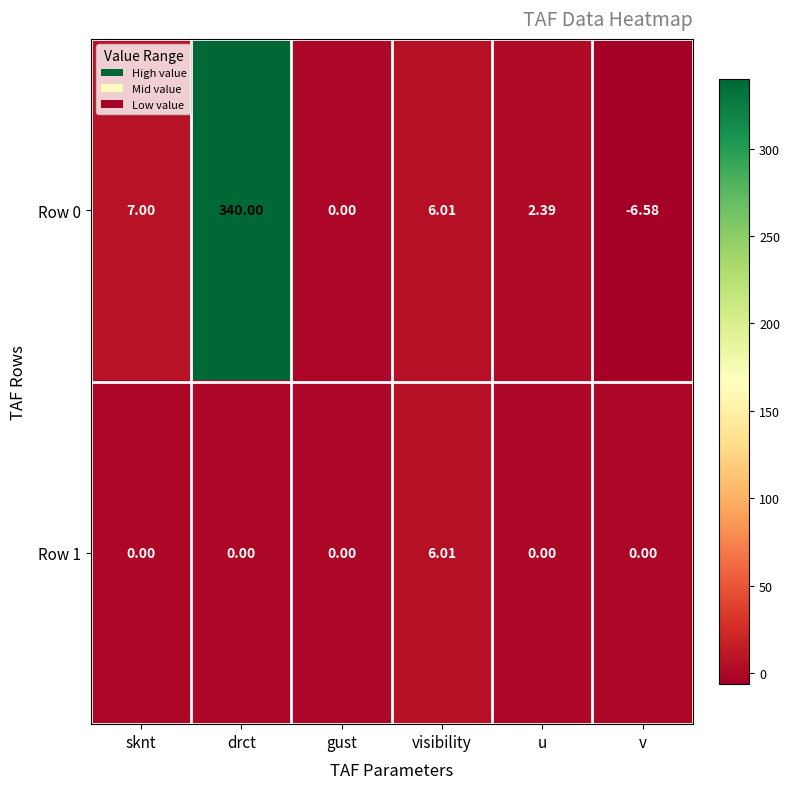

Which series has the largest total across all categories?

Row 0